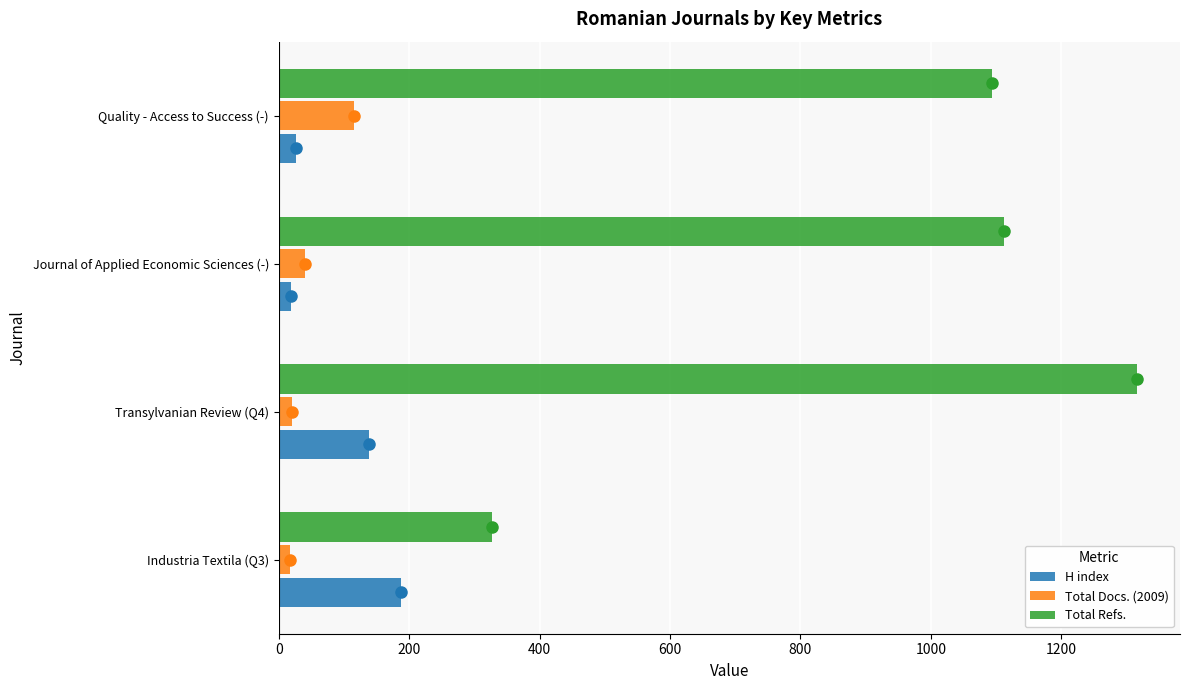

How many data points in Total Docs. (2009) are less than 40?

2